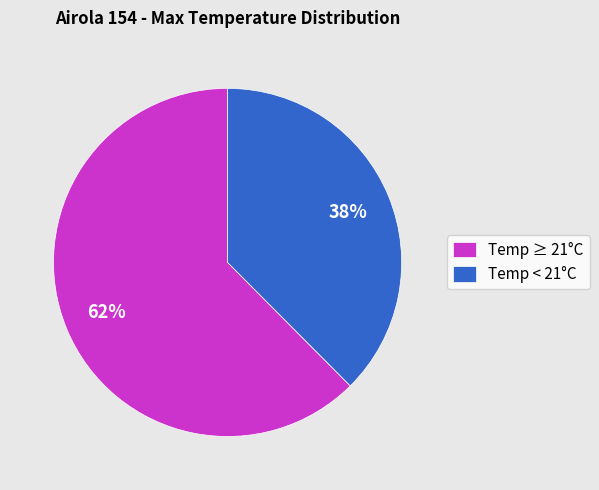

To the nearest percent, what portion does Temp < 21°C represent?

38%